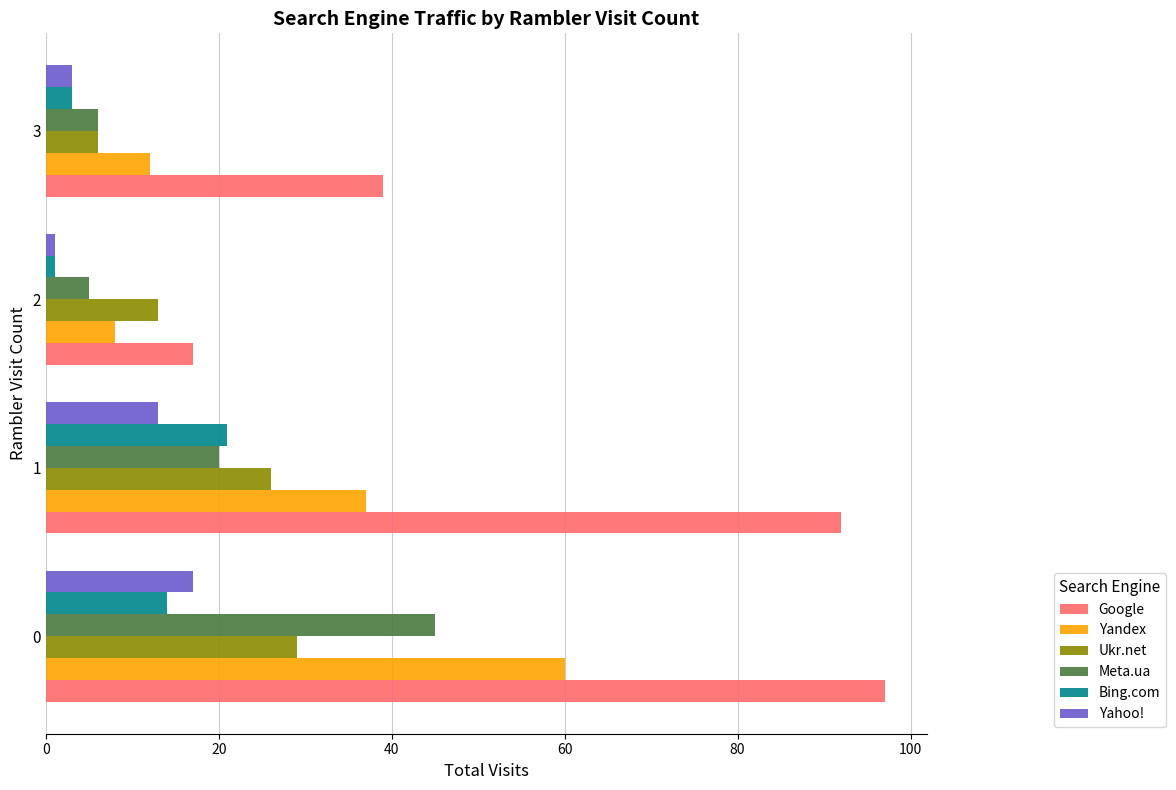

What are all the series names shown in the legend?

Google, Yandex, Ukr.net, Meta.ua, Bing.com, Yahoo!